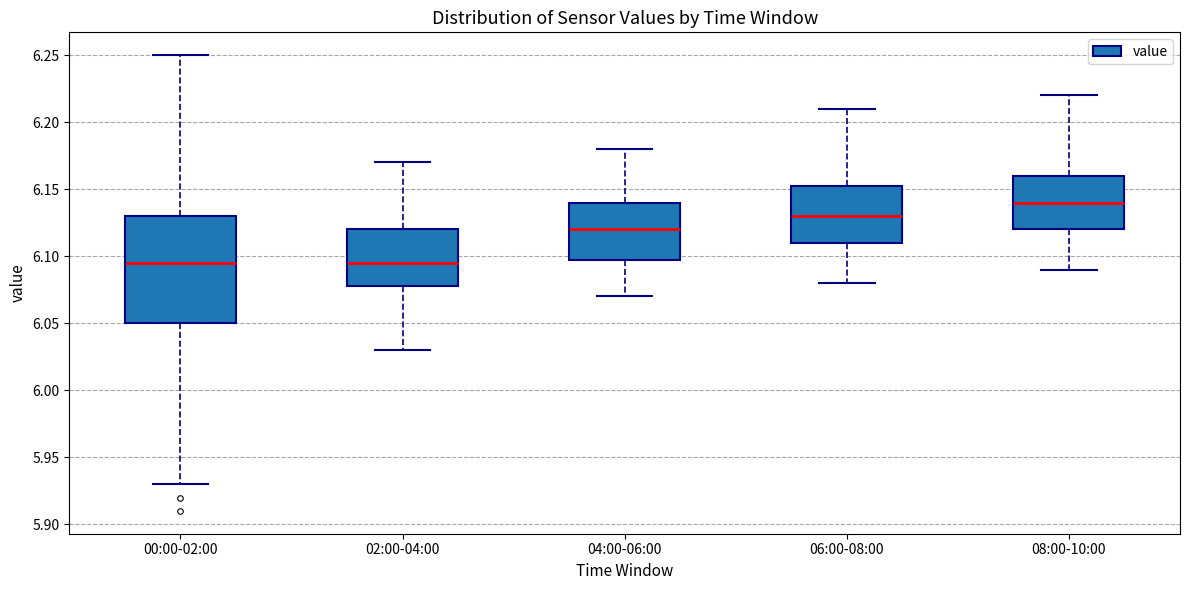

Which box has the highest median line?

08:00-10:00